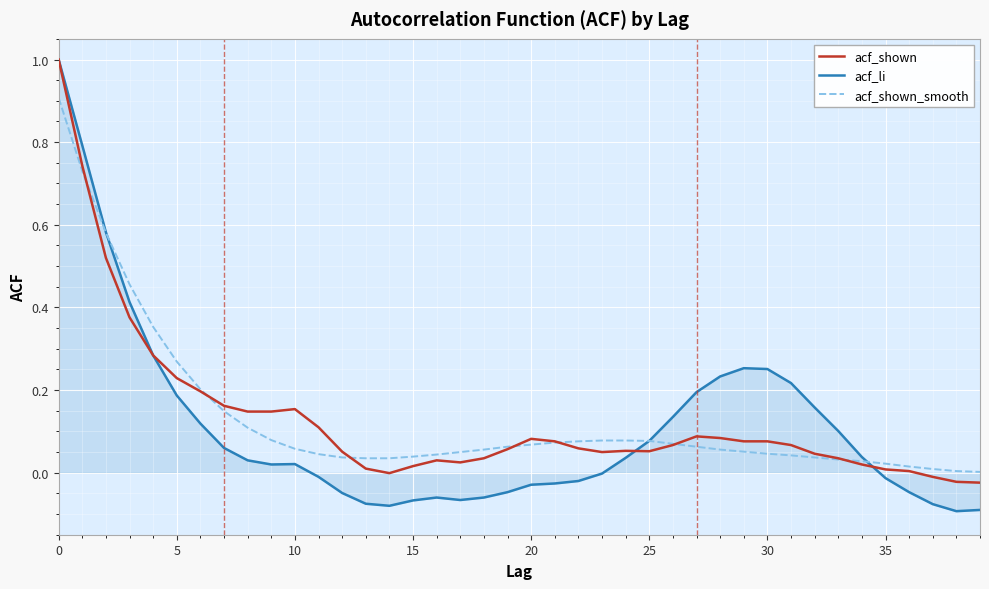

What is the highest value of the acf_shown_smooth series?

0.9